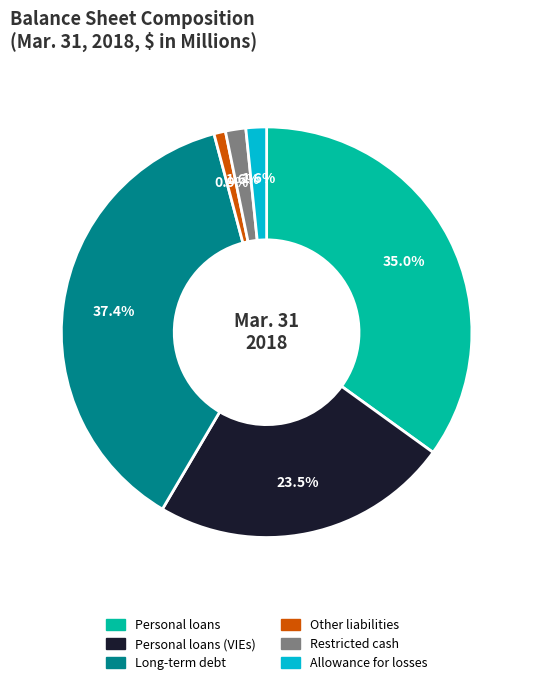

Does any single category account for the majority?

No